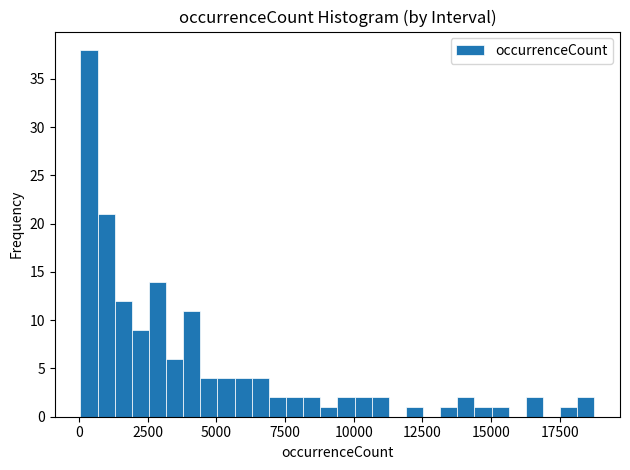

Around what value on the x-axis is the tallest bar? Give the approximate position of its centre, as read against the axis.

500